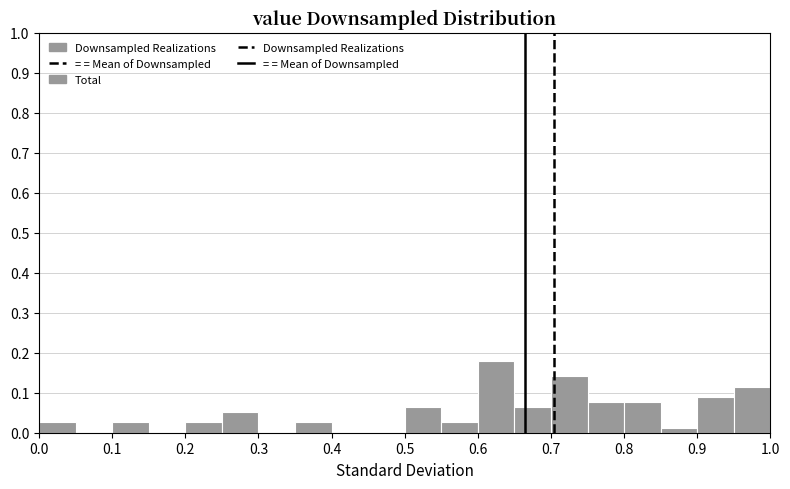

Reading left to right, transcribe this chart: for each bar, give the range it covers on the x-axis and its height. The values are not printed on the chart, so give them approximately, as read against the axis.

0.00 to 0.05: 0.03
0.05 to 0.10: 0
0.10 to 0.15: 0.03
0.15 to 0.20: 0
0.20 to 0.25: 0.03
0.25 to 0.30: 0.05
0.30 to 0.35: 0
0.35 to 0.40: 0.03
0.40 to 0.45: 0
0.45 to 0.50: 0
0.50 to 0.55: 0.06
0.55 to 0.60: 0.03
0.60 to 0.65: 0.18
0.65 to 0.70: 0.06
0.70 to 0.75: 0.14
0.75 to 0.80: 0.08
0.80 to 0.85: 0.08
0.85 to 0.90: 0.01
0.90 to 0.95: 0.09
0.95 to 1.00: 0.12